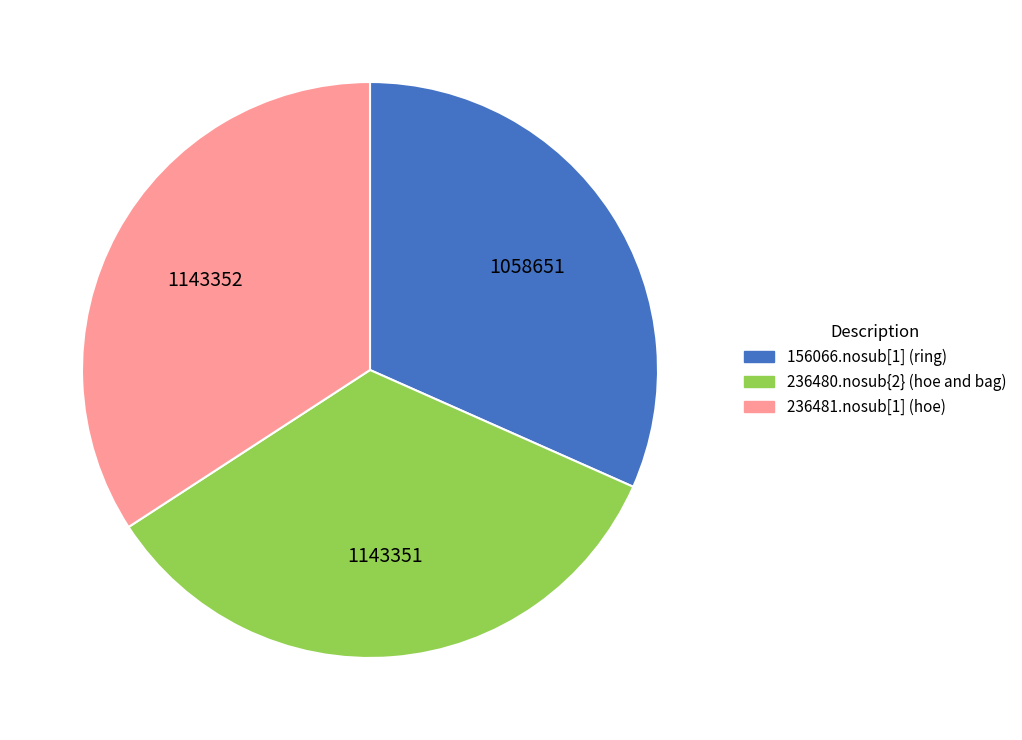

True or false: 236480.nosub{2} (hoe and bag) accounts for 28% of the total.

False